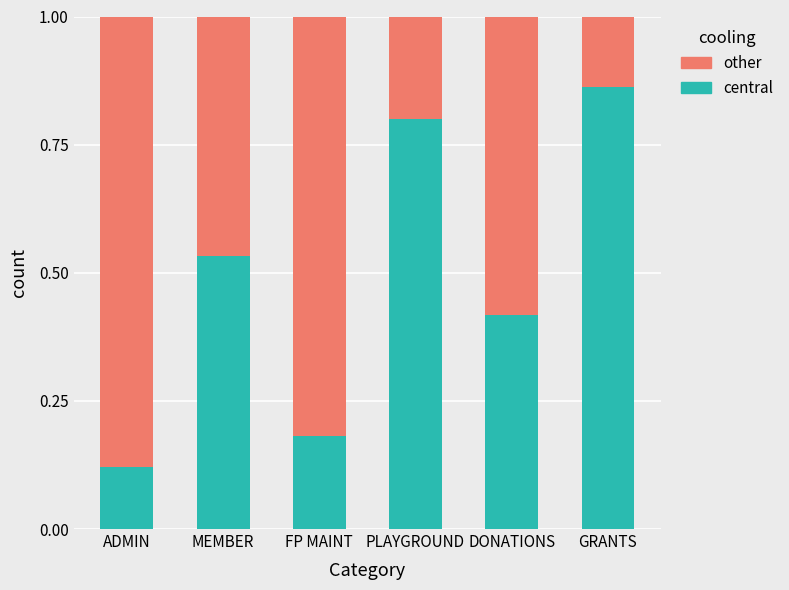

What are all the series names shown in the legend?

other, central